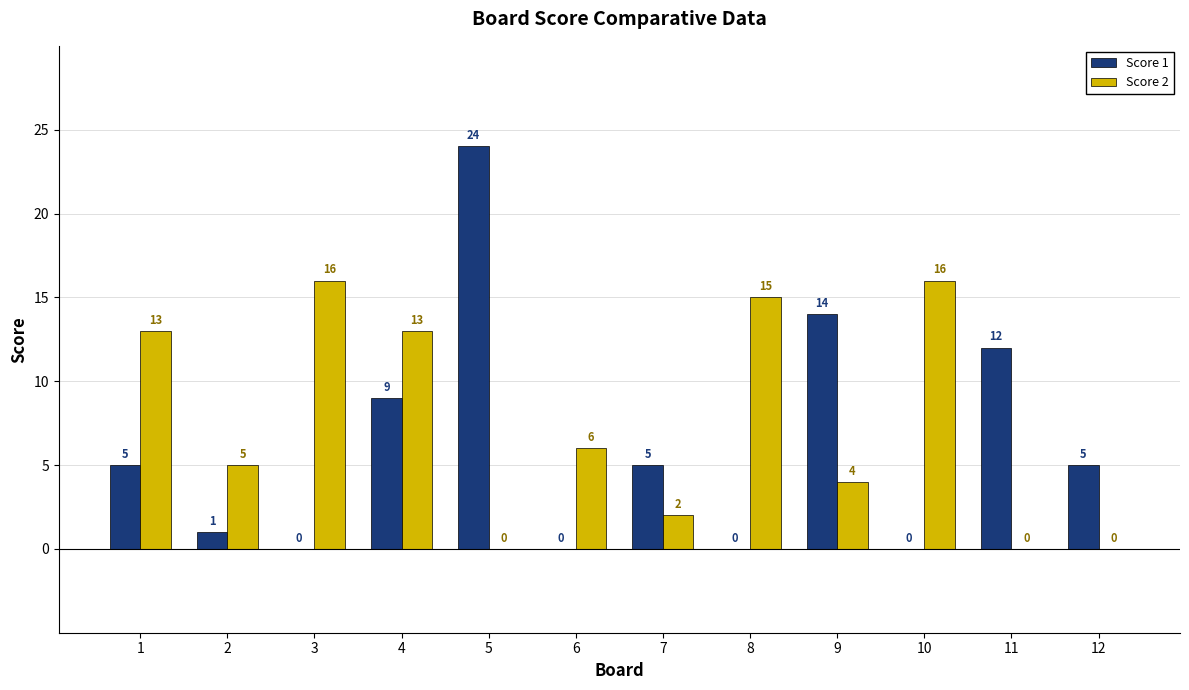

How many values in Score 2 are above zero?

9